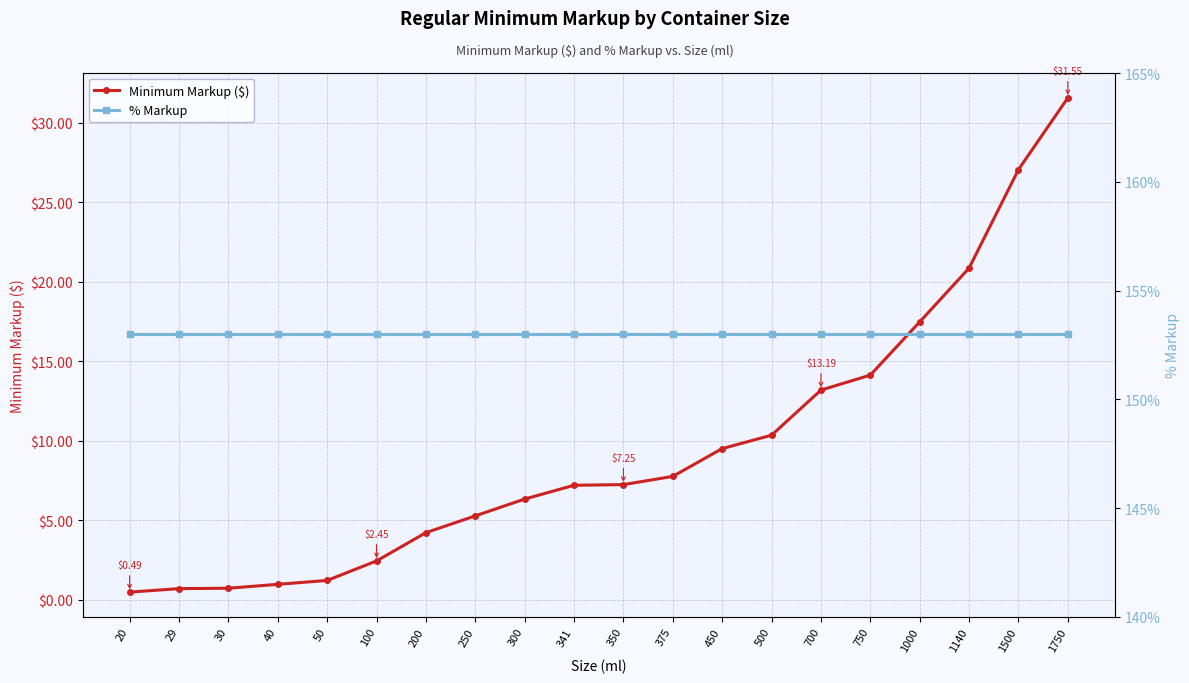

What is the value of the % Markup point at the 18th from the left?

153.0